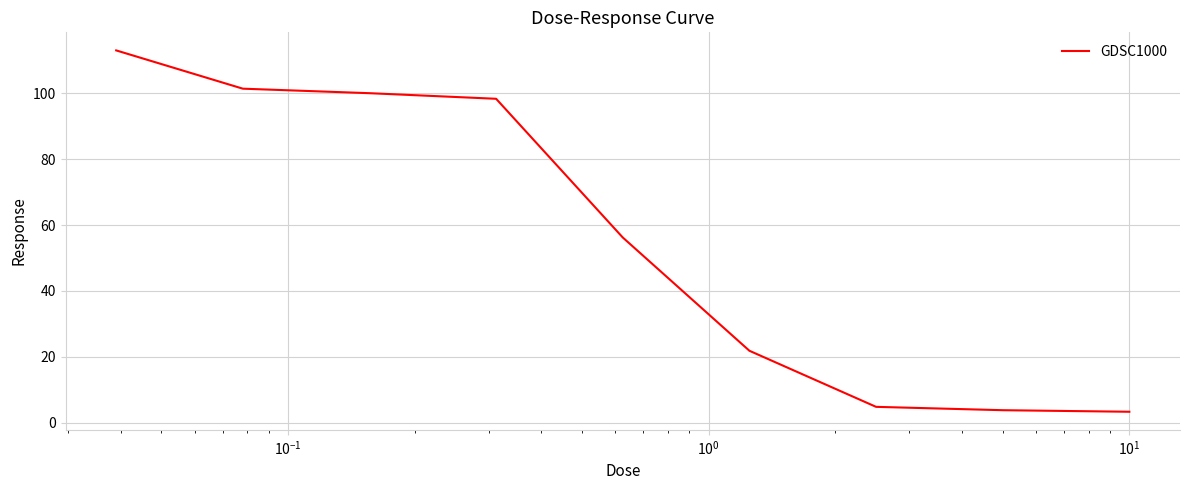

What is the smallest value displayed?

3.4